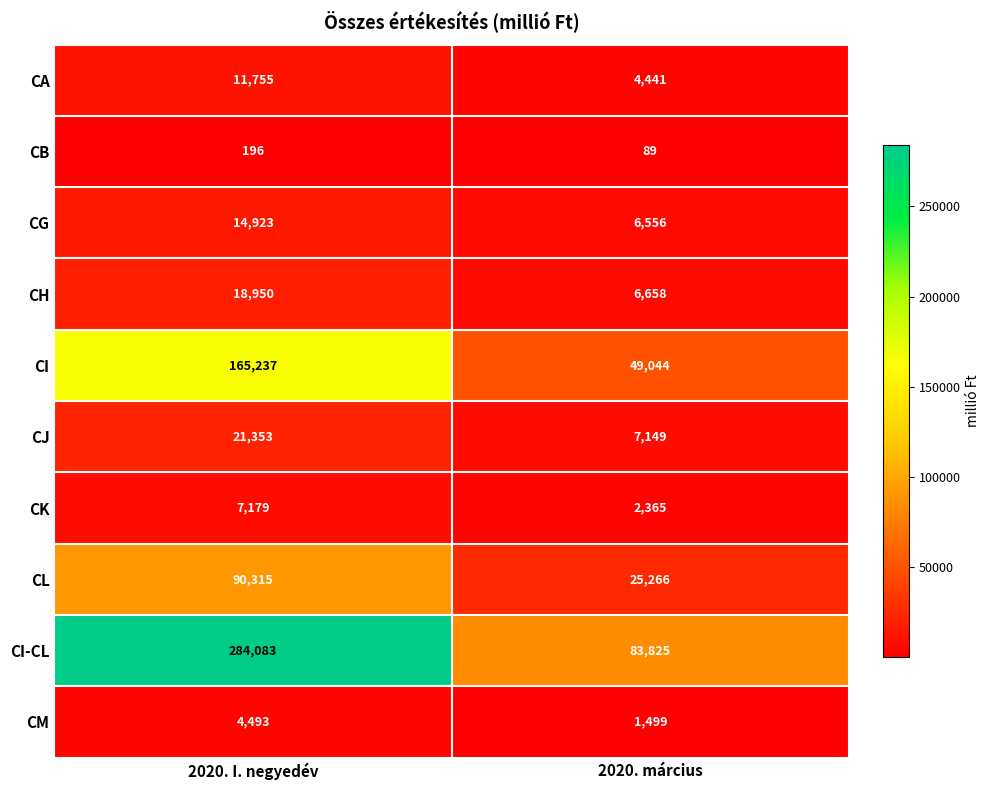

List the series in order of their peak value, lowest first.

CB, CM, CK, CA, CG, CH, CJ, CL, CI, CI-CL